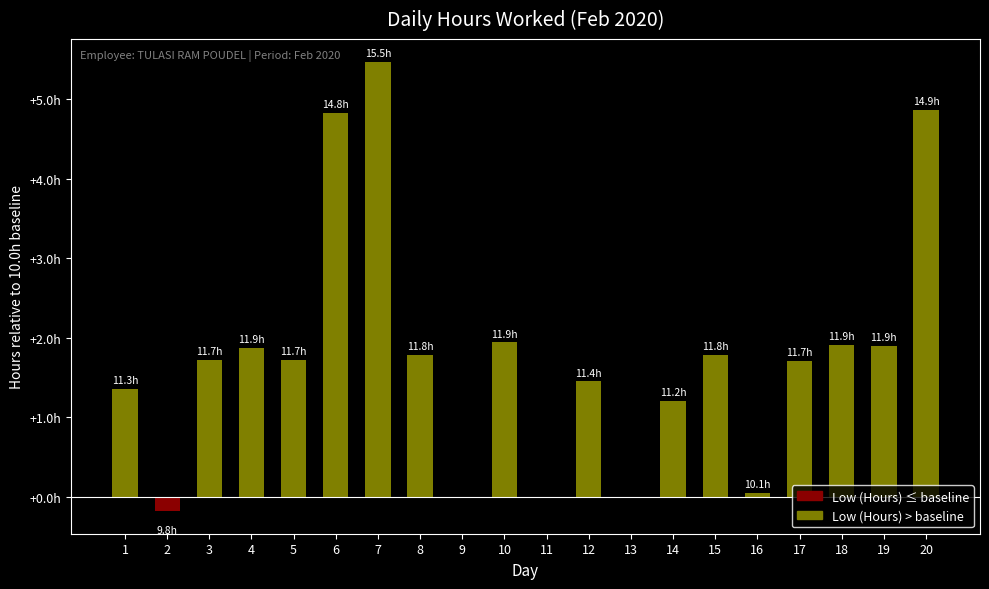

The chart shows a value of 2.7 at 5. True or false?

False